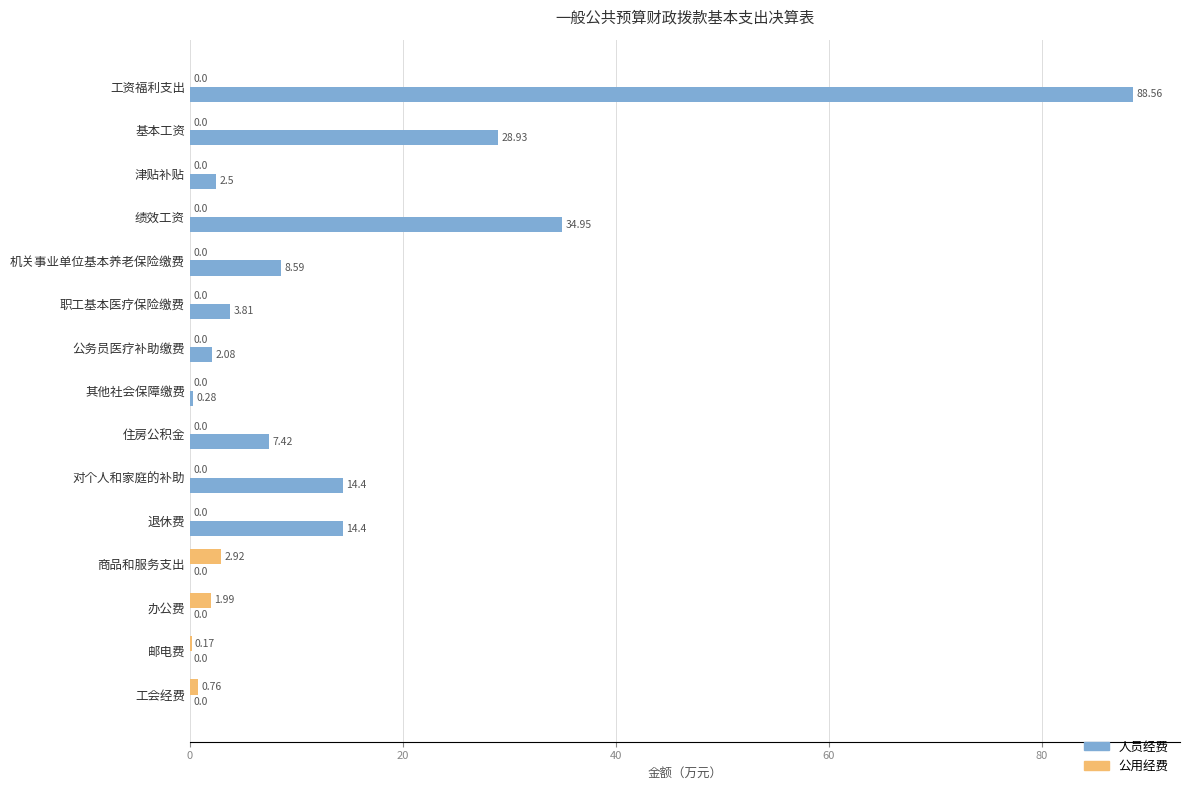

Which series has the largest total across all categories?

人员经费